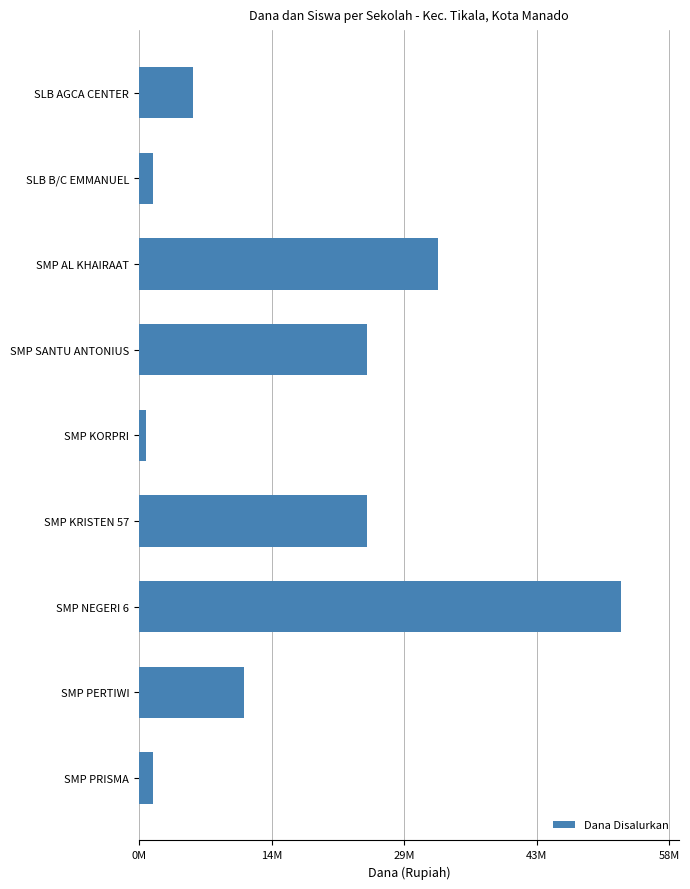

What is the sum of all values?

157875000